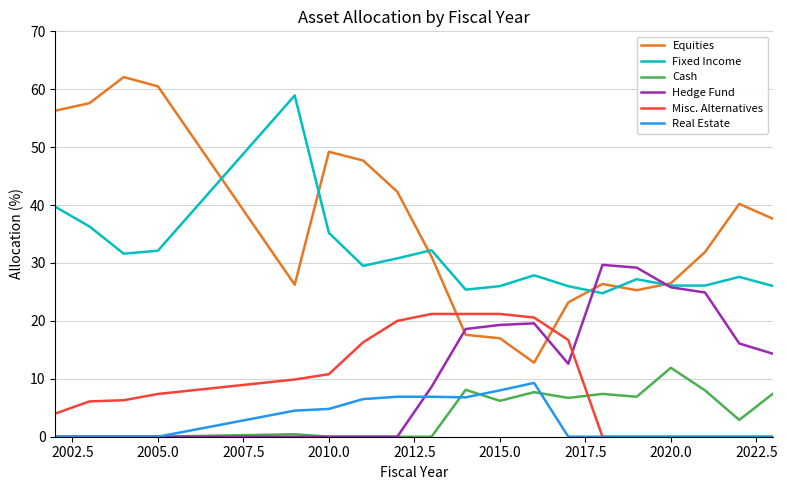

After their last crossing, which series has the higher values: Equities or Misc. Alternatives?

Equities